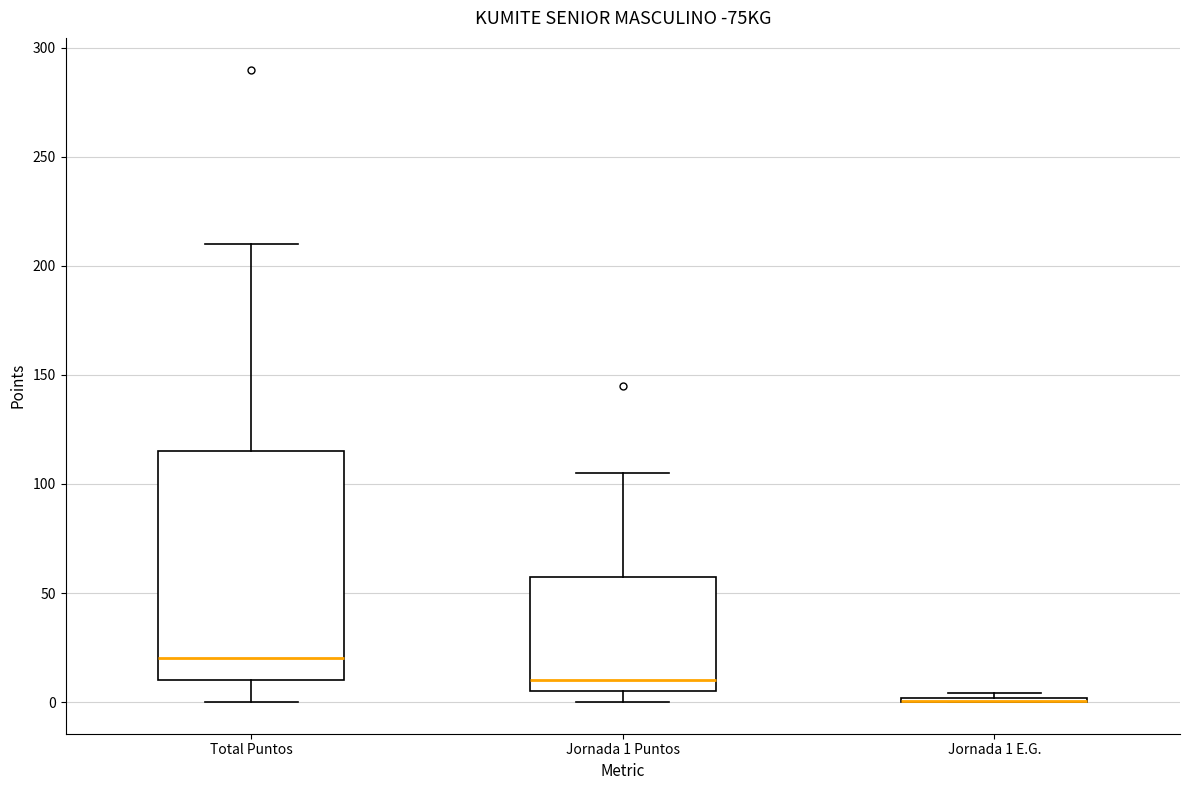

Reading left to right, transcribe this box plot: for each box, give where its median line is, the range the box spans, and where its two whiskers end, as read against the y-axis. The values are not printed on the chart, so give them approximately, as read against the axis.

Total Puntos: median 20, box 10 to 115, whiskers 0 to 210
Jornada 1 Puntos: median 10, box 5 to 60, whiskers 0 to 105
Jornada 1 E.G.: box collapsed to a line at 0, whiskers 0 to 5